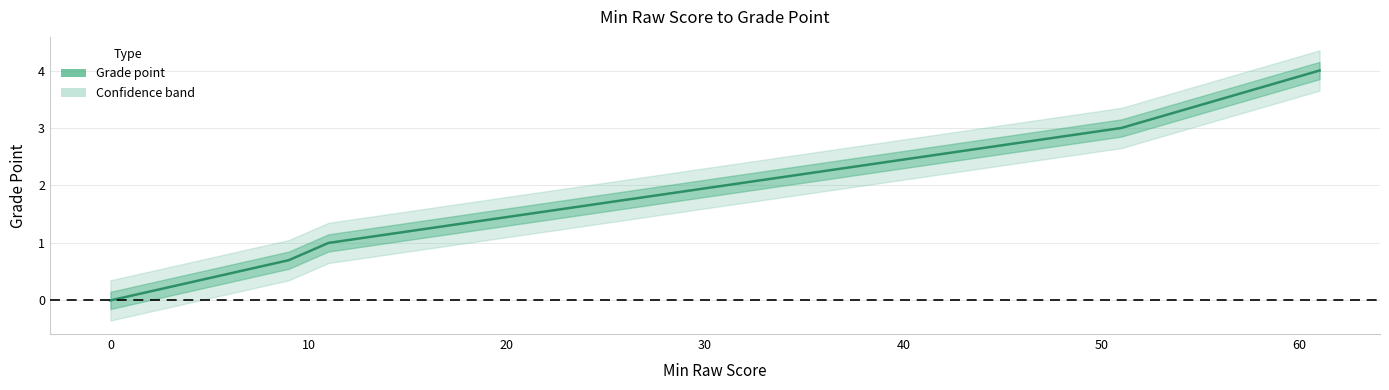

What is the difference between the maximum and minimum values?

4.0